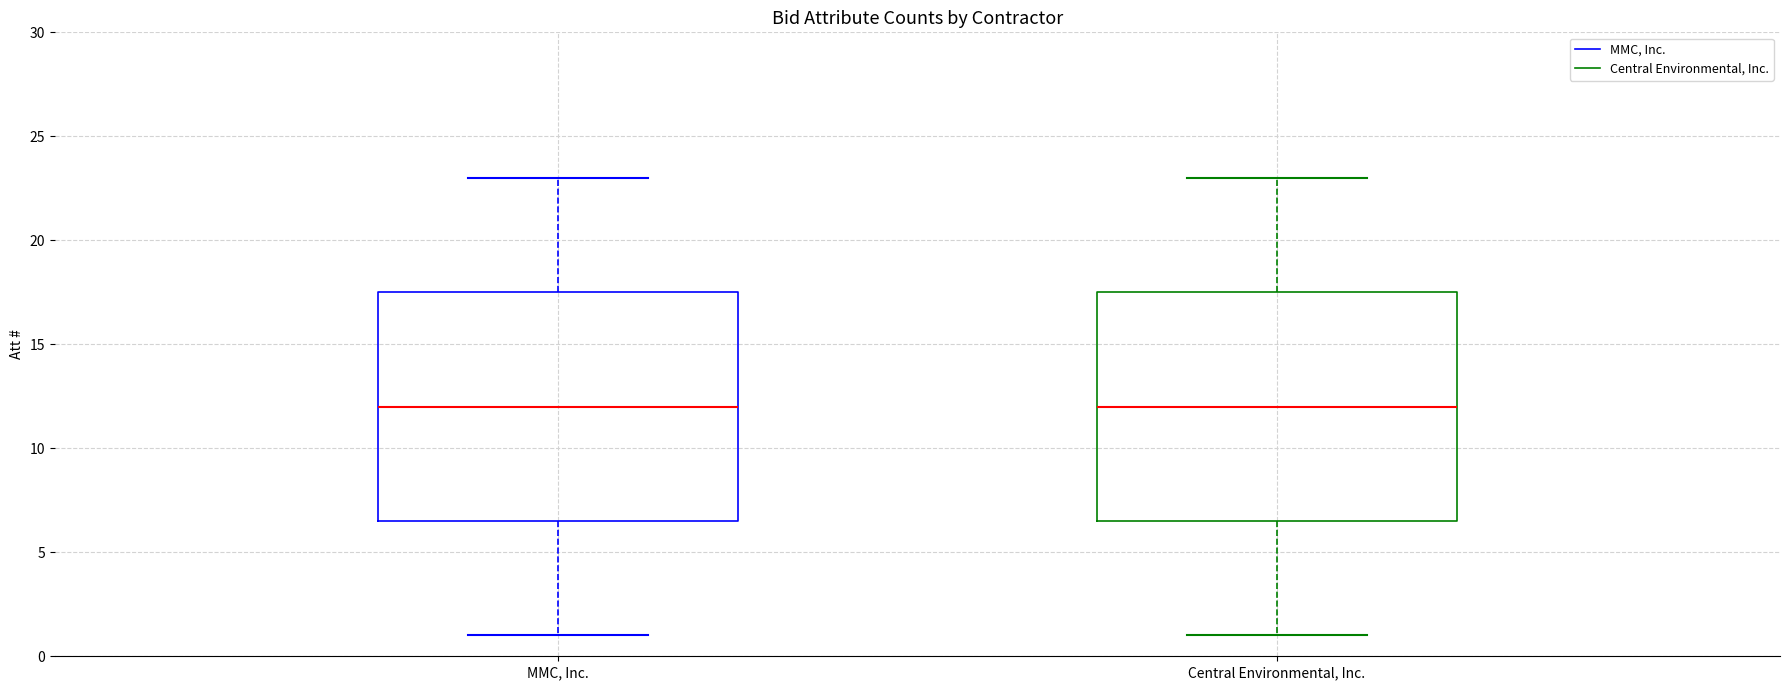

Where does the lower whisker of the box for MMC, Inc. end on the y-axis? The values are not printed on the chart, so give them approximately, as read against the axis.

1.0